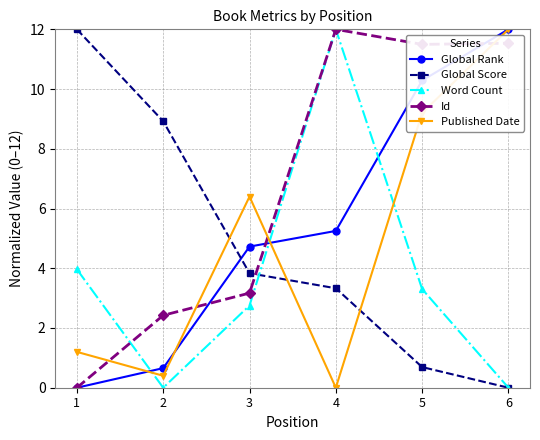

Where does the Global Score series first go above 3?

1